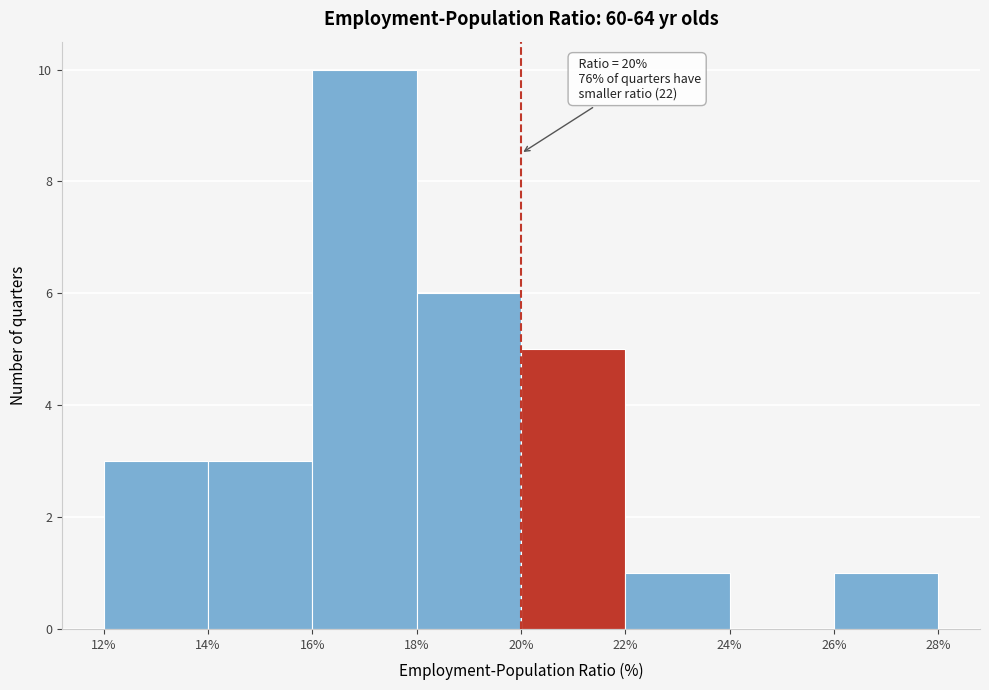

Over which range of the x-axis is the bar tallest?

16% to 18%